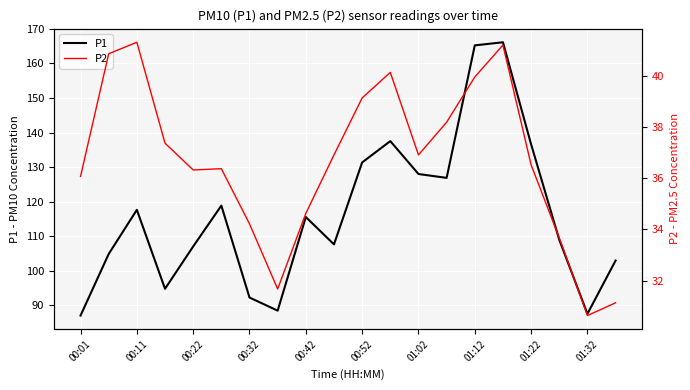

True or false: P1 and P2 cross at least once.

False